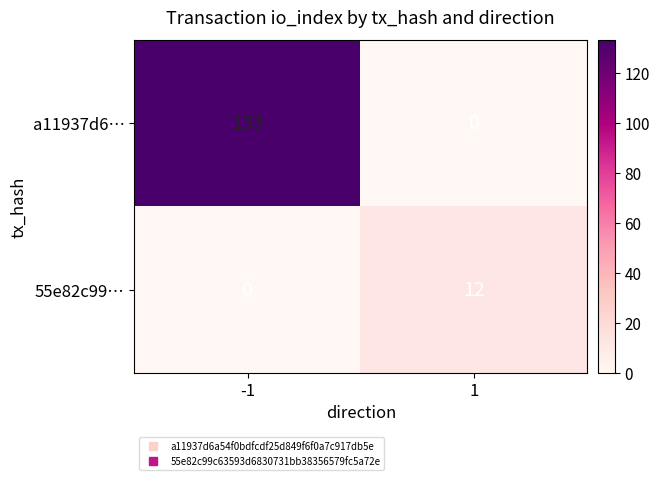

Reading right to left, what are all the values shown in this chart?

a11937d6…: 0	133
55e82c99…: 12	0